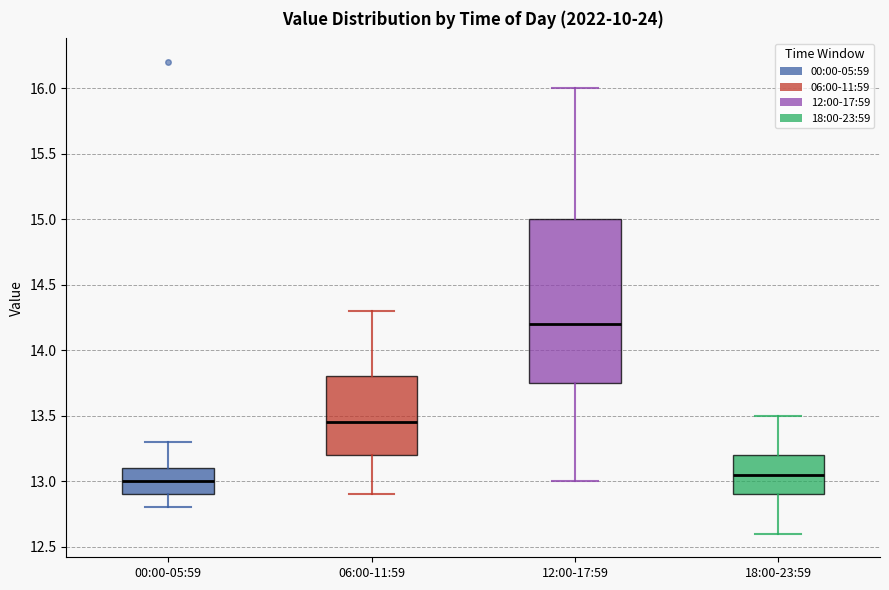

Reading left to right, read every box against the y-axis: the position of its median line, the range the box covers, and the ends of its whiskers. The values are not printed on the chart, so give them approximately, as read against the axis.

00:00-05:59: median 13.00, box 12.90 to 13.10, whiskers 12.80 to 13.30
06:00-11:59: median 13.45, box 13.20 to 13.80, whiskers 12.90 to 14.30
12:00-17:59: median 14.20, box 13.75 to 15.00, whiskers 13.00 to 16.00
18:00-23:59: median 13.05, box 12.90 to 13.20, whiskers 12.60 to 13.50